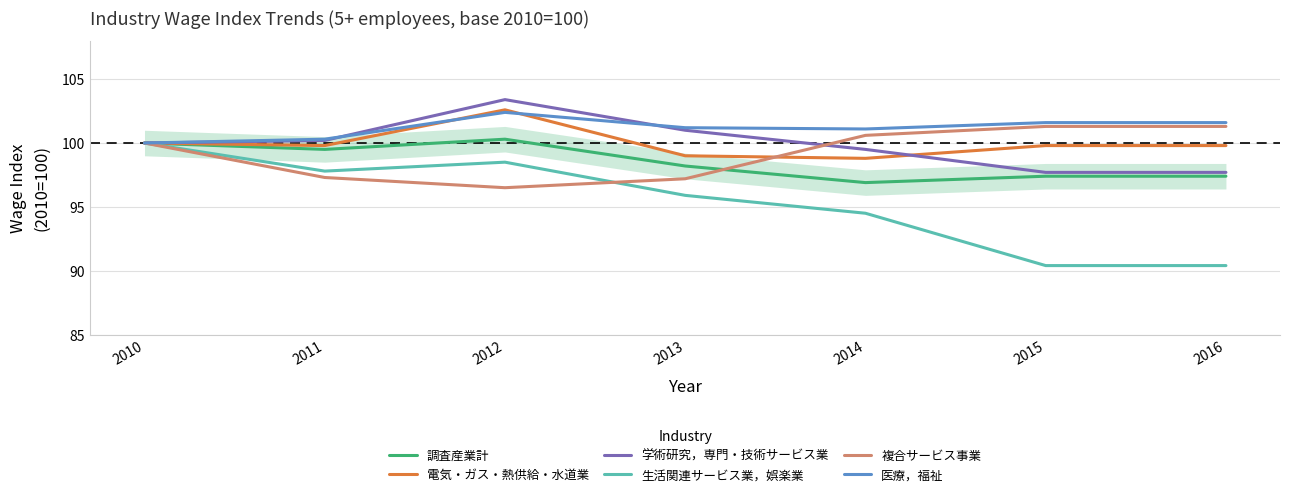

Which series changed the most between 2014 and 2015?

生活関連サービス業，娯楽業